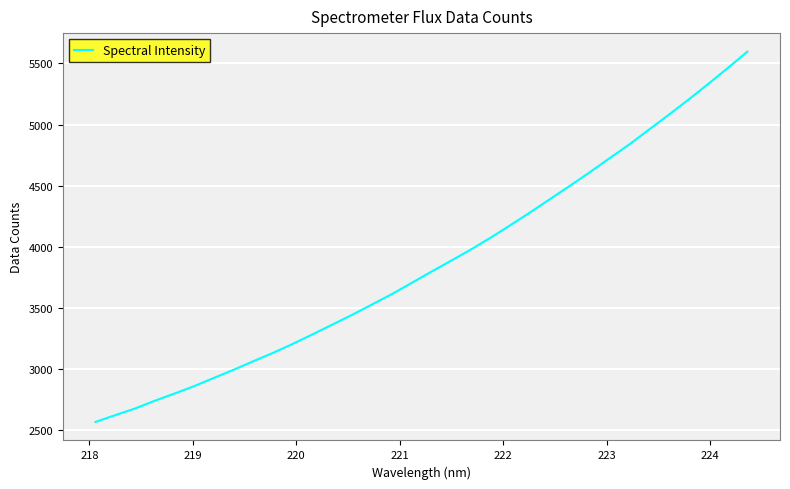

What is the smallest value displayed?

2569.3